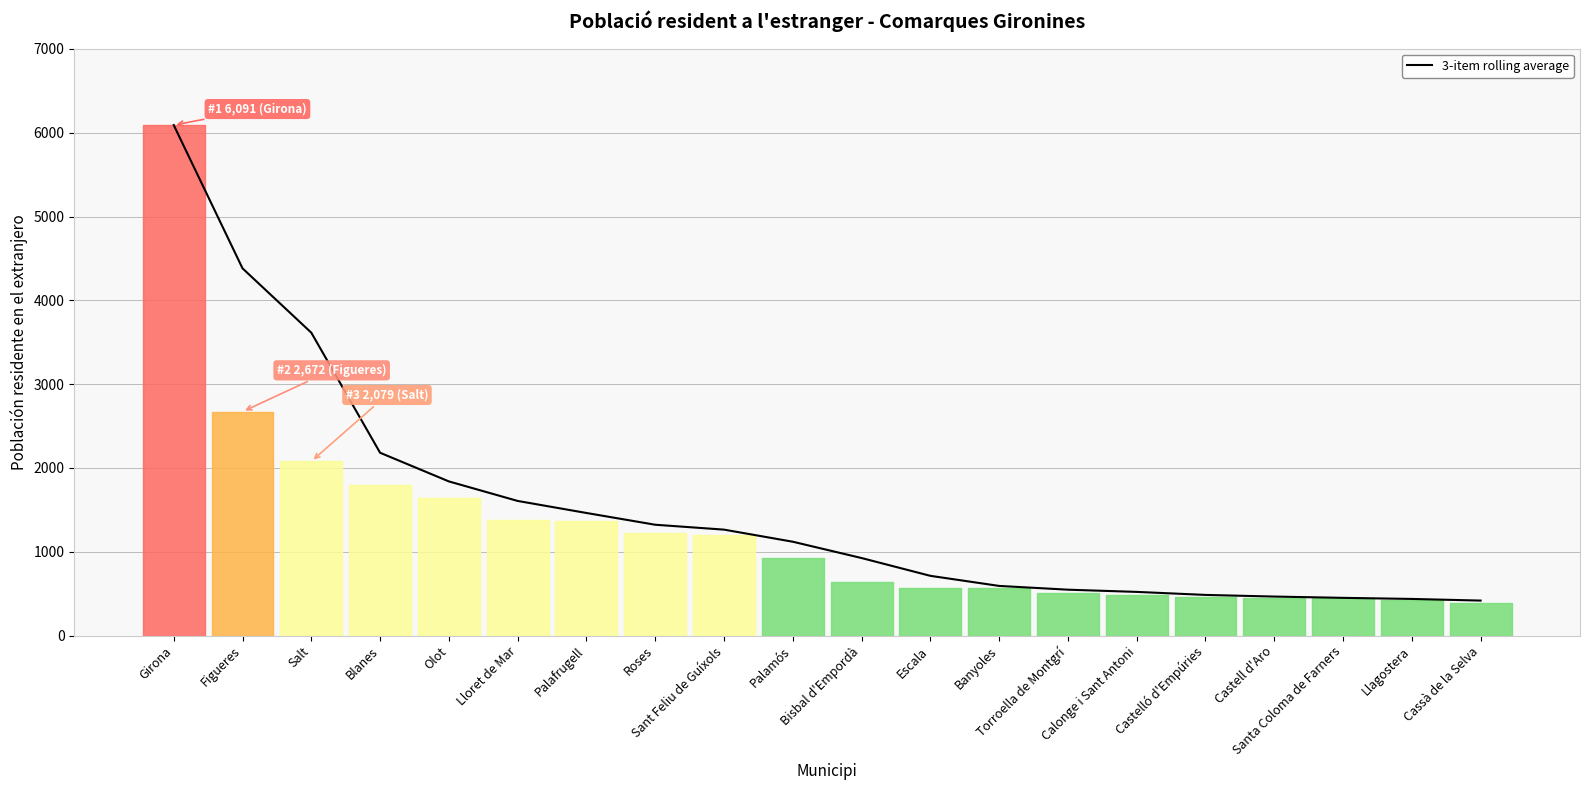

What is the label of the 7th point from the left?

Palafrugell